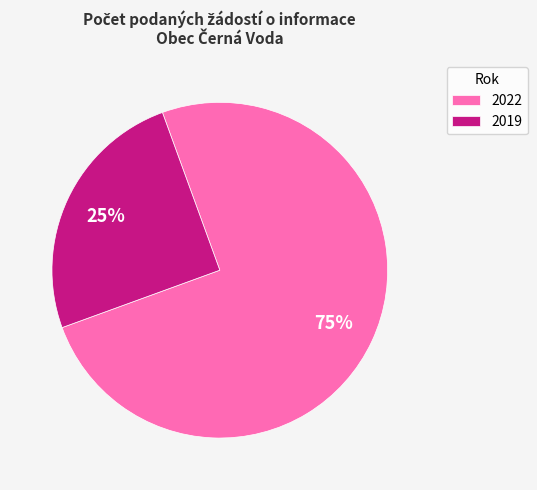

Does any single category account for the majority?

Yes